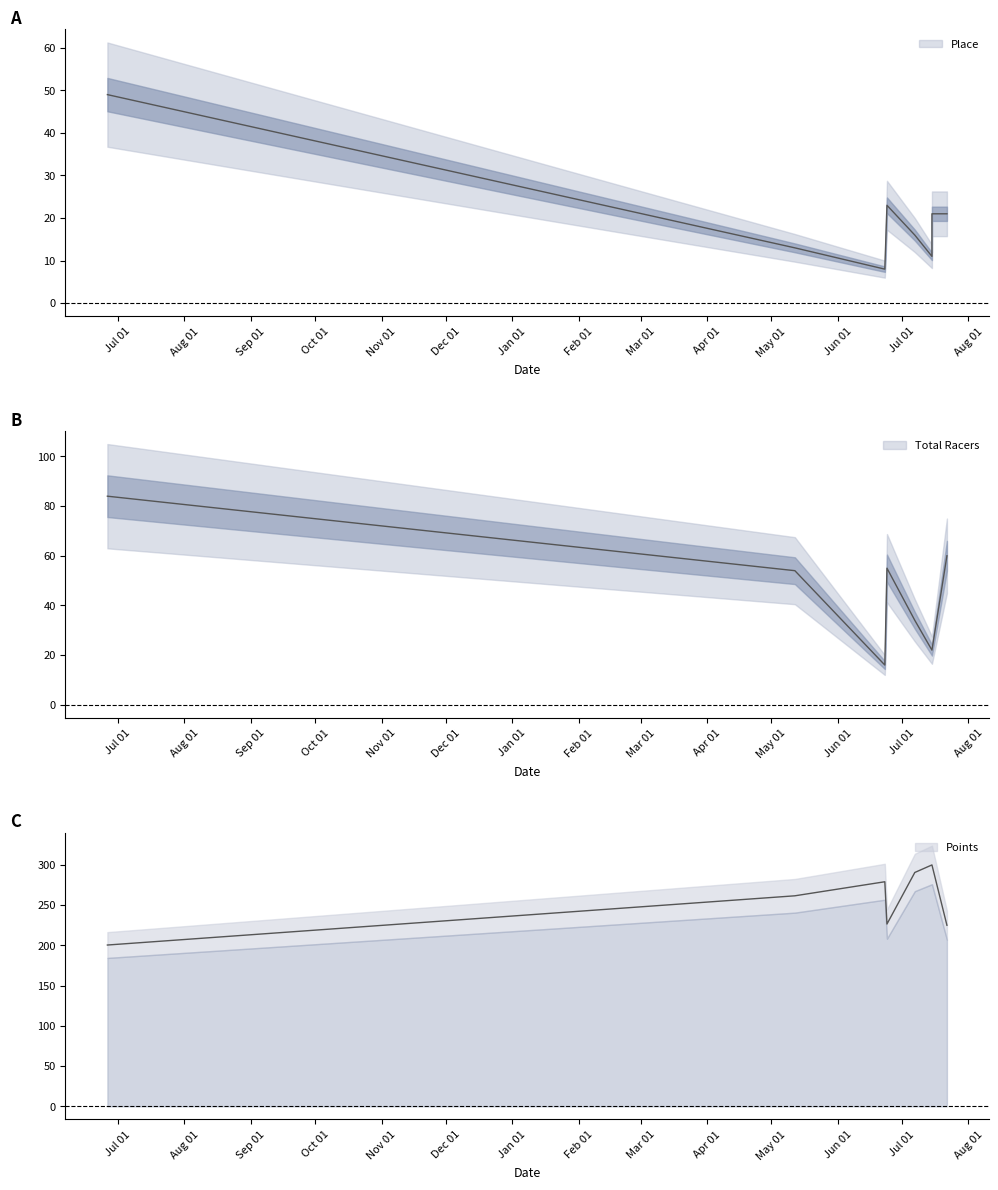

True or false: Total Racers and Points intersect in this chart.

False